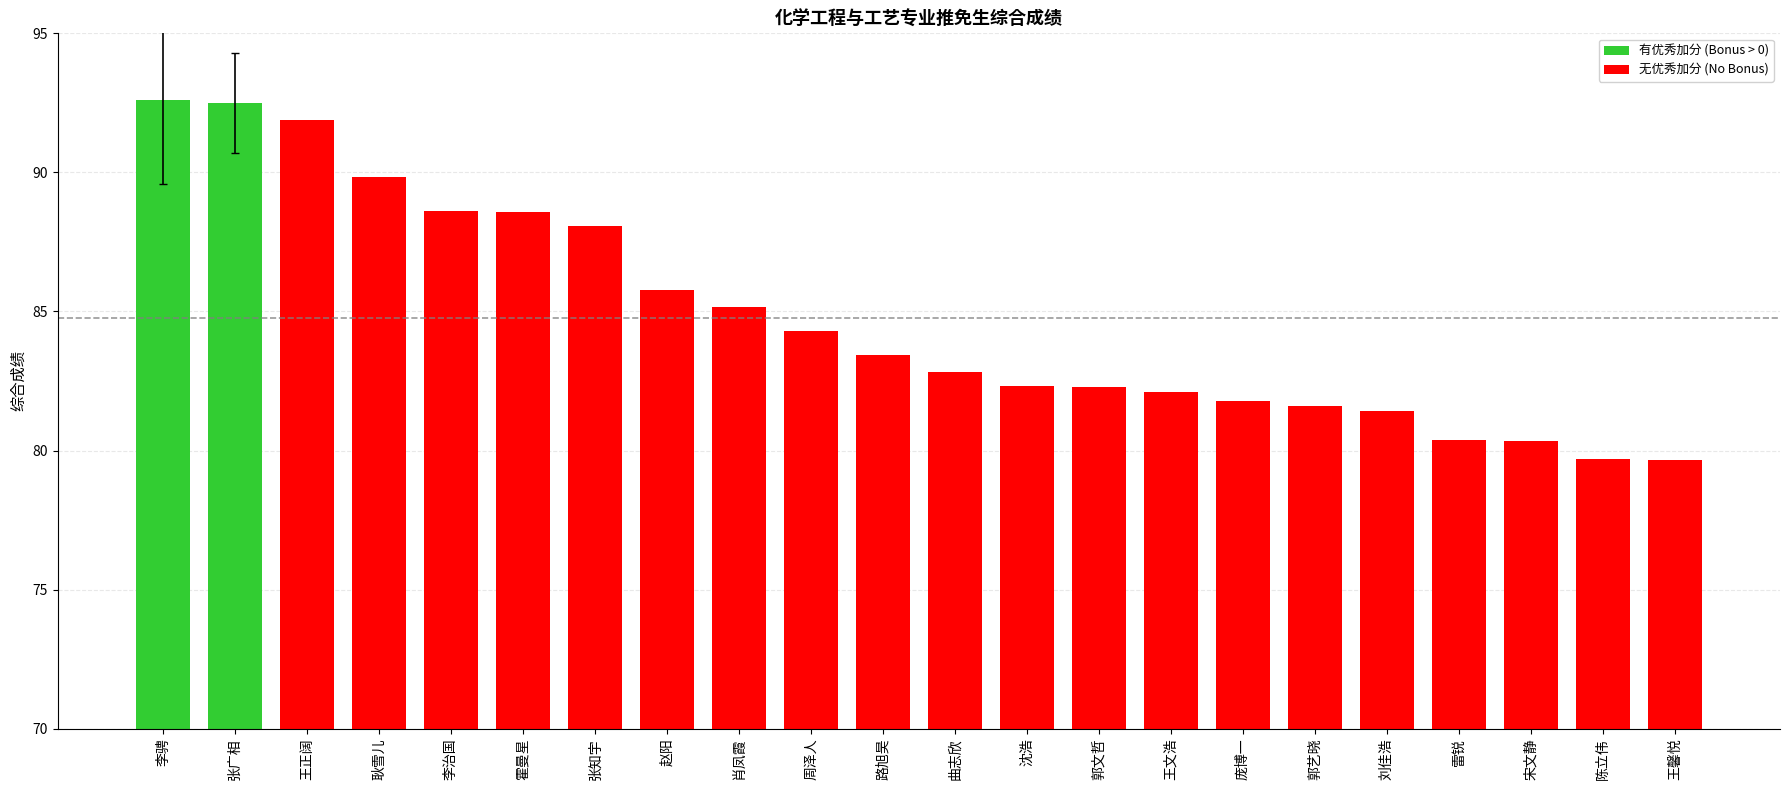

The value at 李治国 is 151.5. True or false?

False